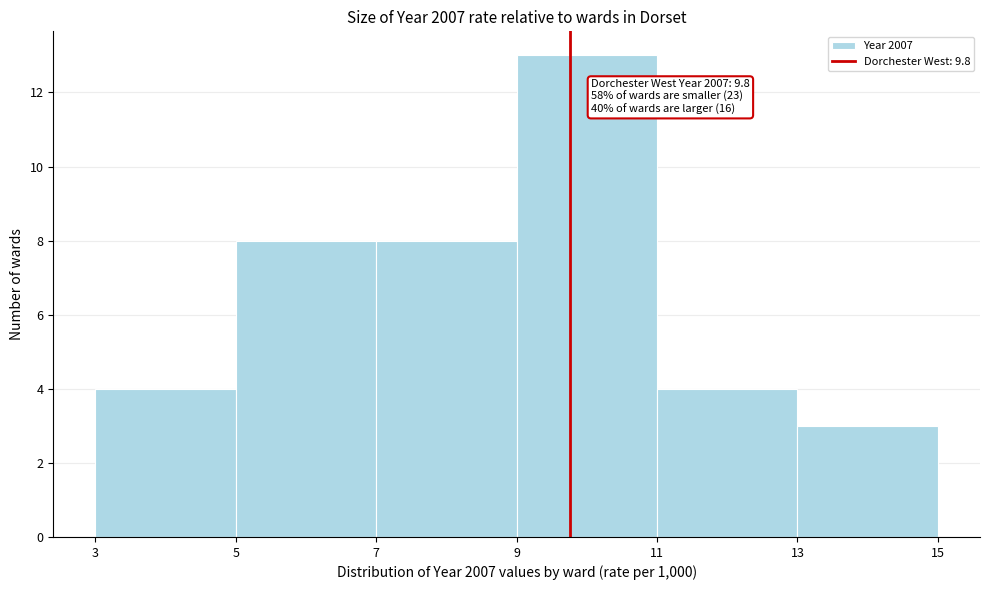

Over which range of the x-axis is the bar tallest?

9 to 11